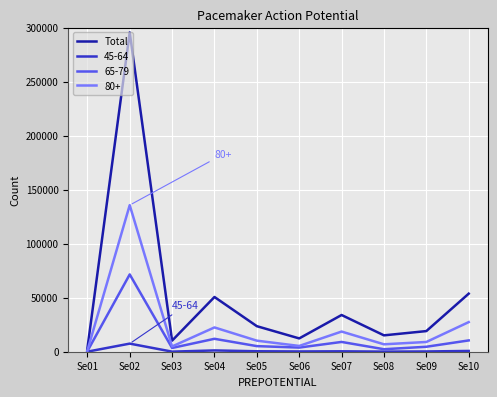

Where is Total nearest to the value 149070?

Se10